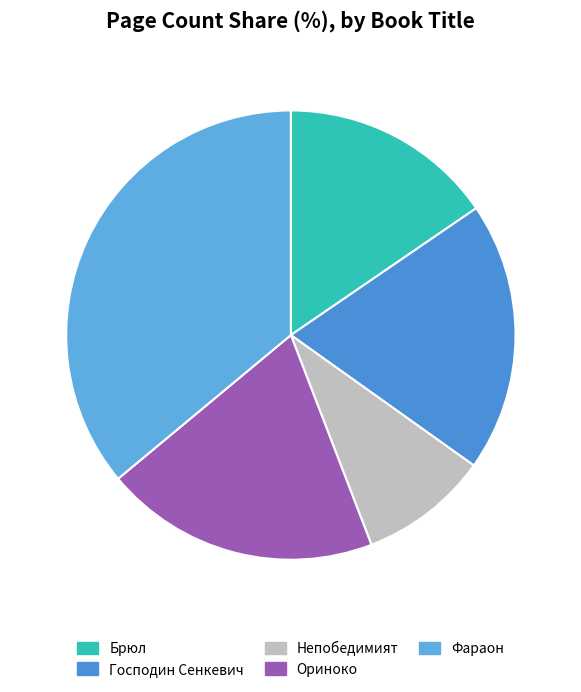

Count the number of slices in the pie.

5